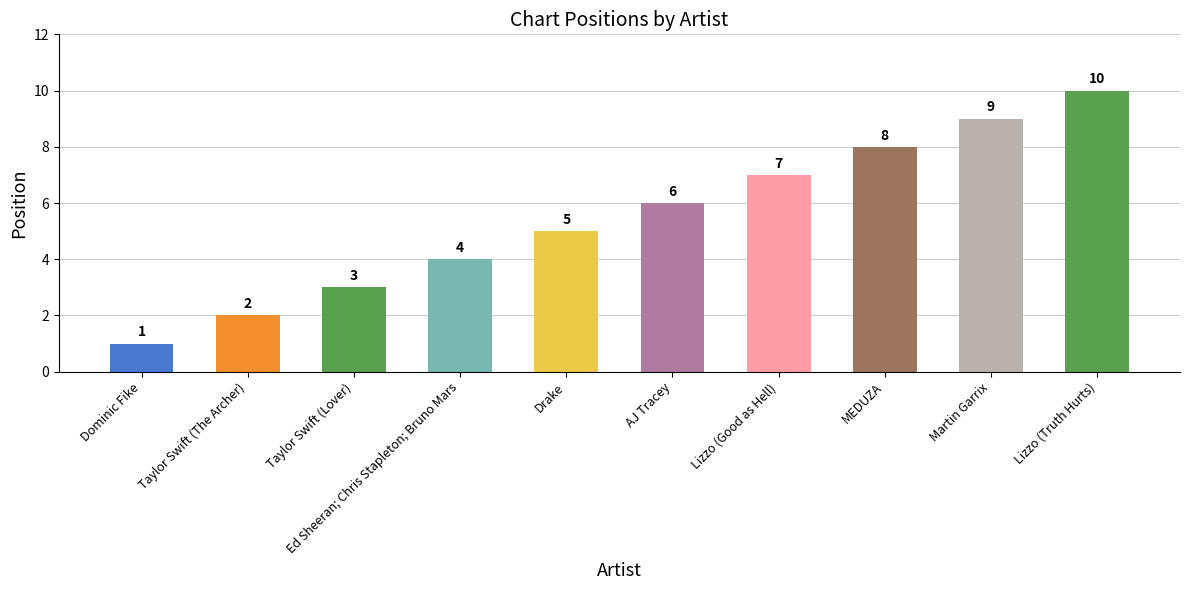

Does the chart contain any negative values?

No